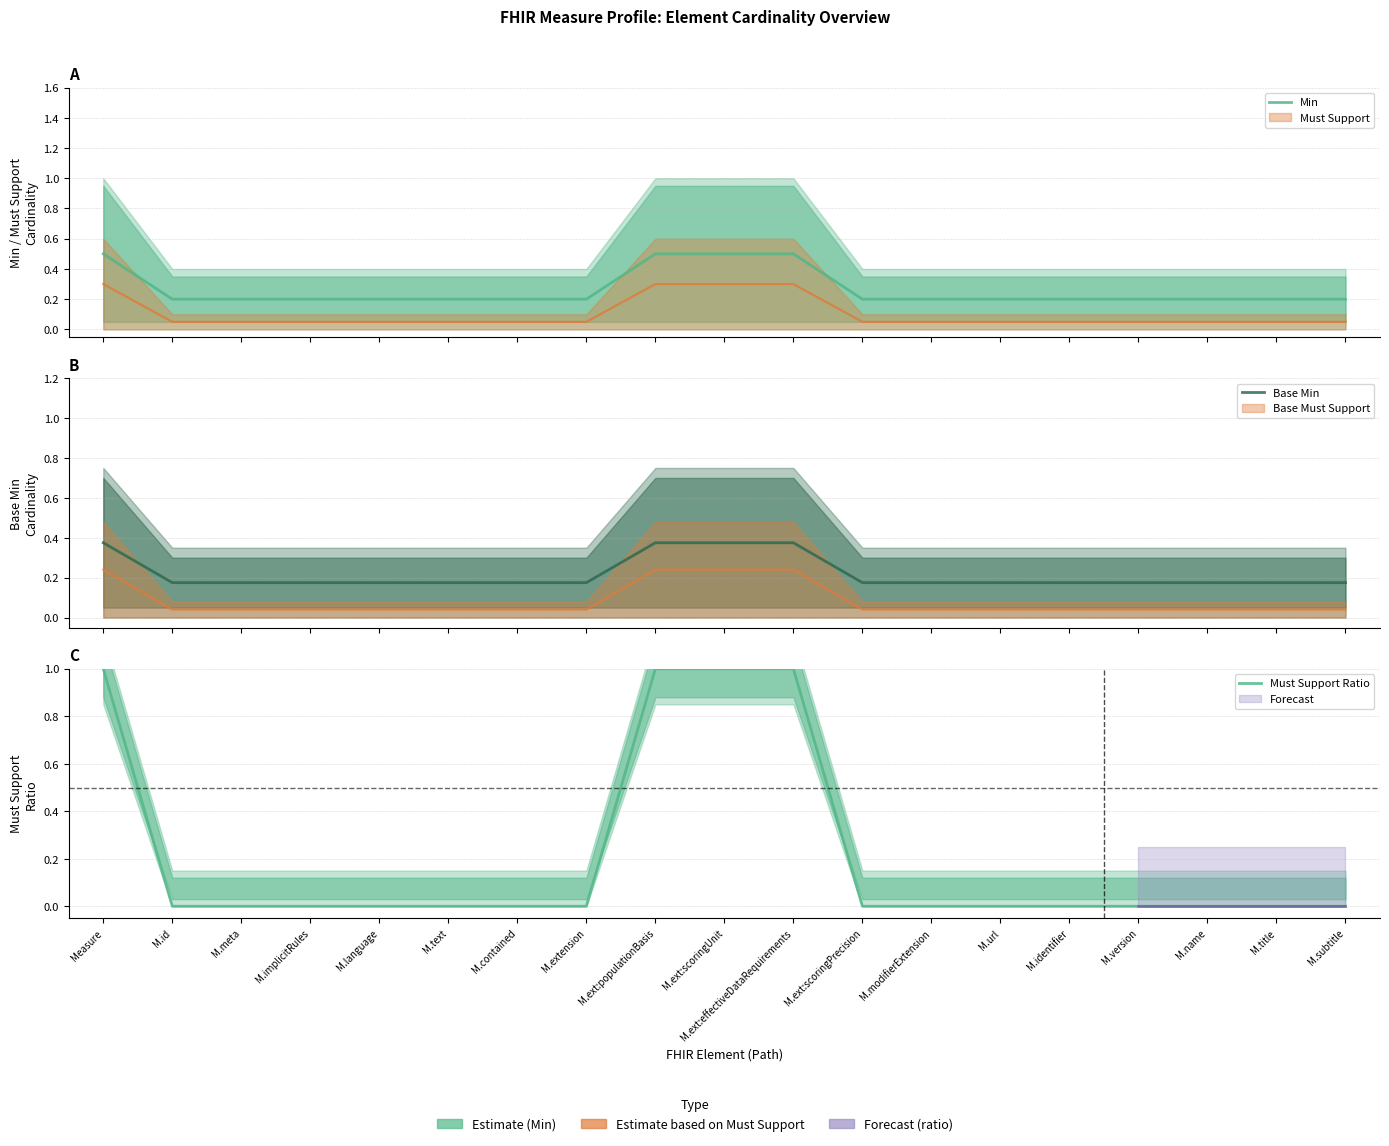

True or false: Min and Base Min cross at least once.

False